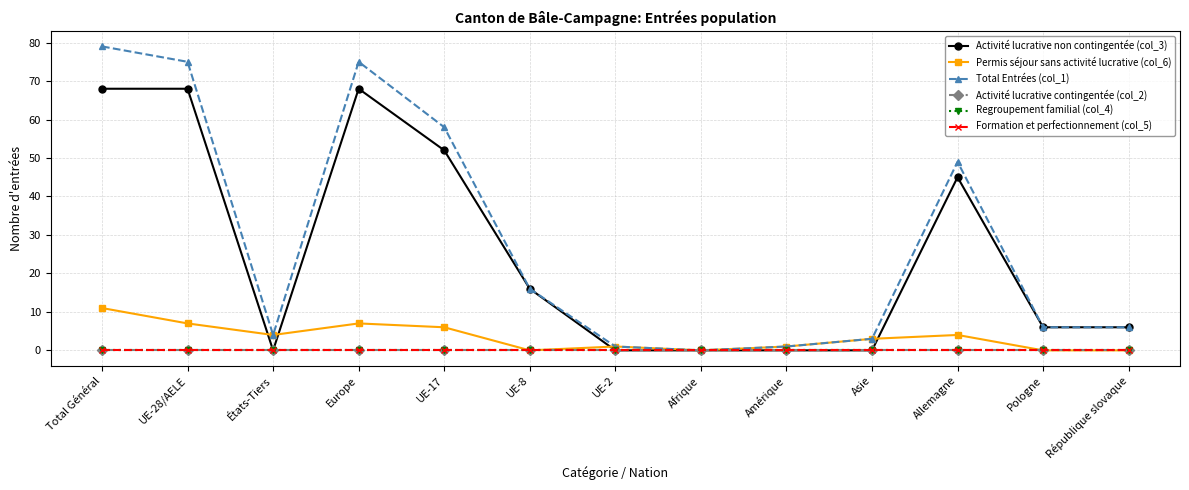

Does the chart have visible grid lines?

Yes